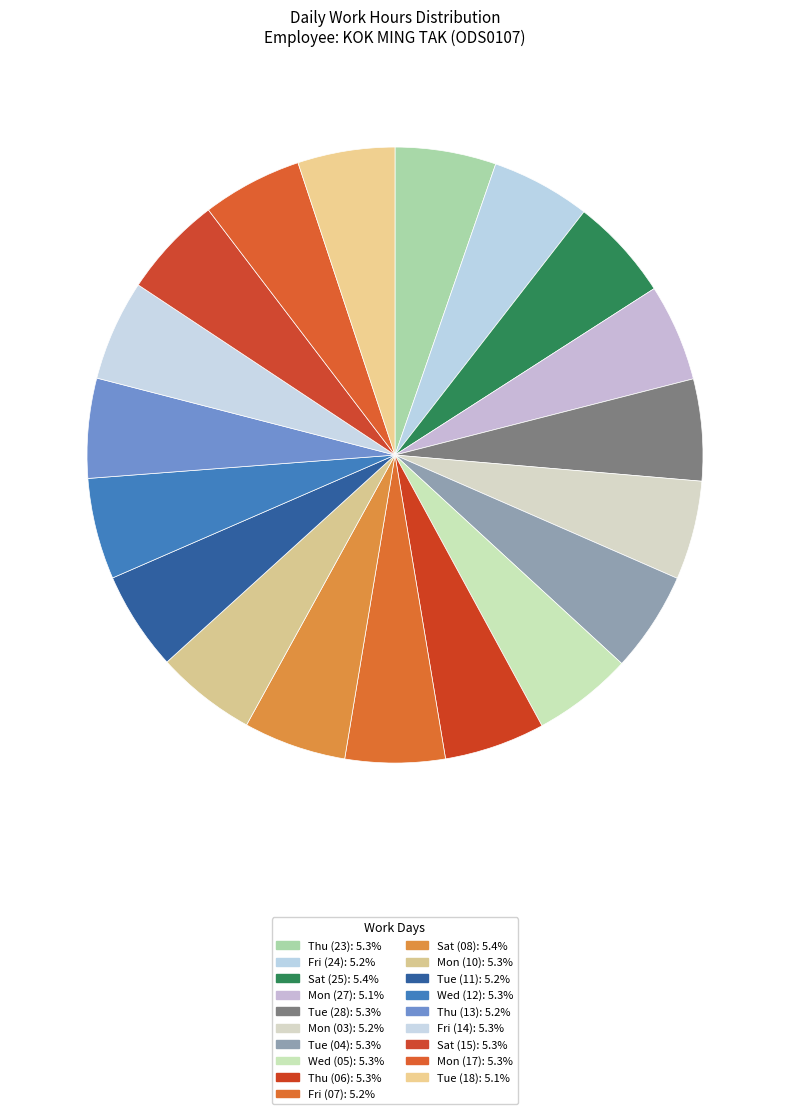

What percentage is the Tue (18) slice, to the nearest percent?

5%